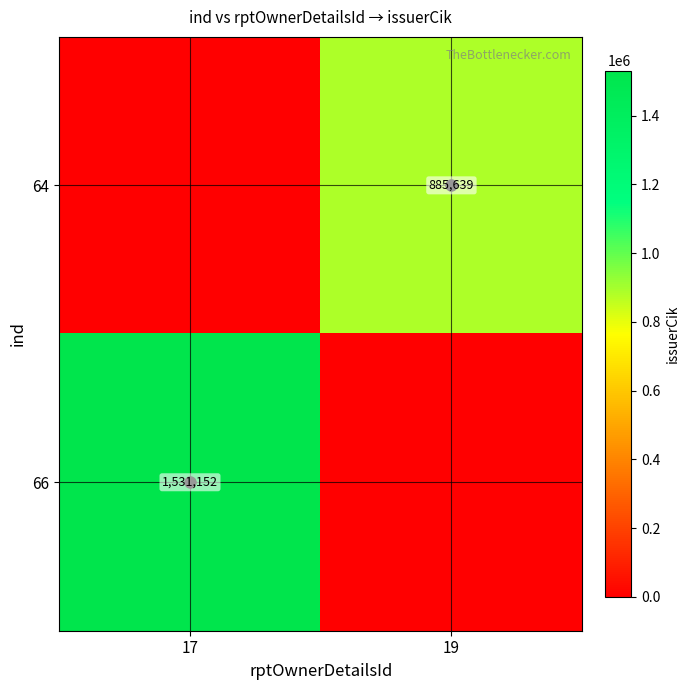

Which category has the highest value across all series?

17